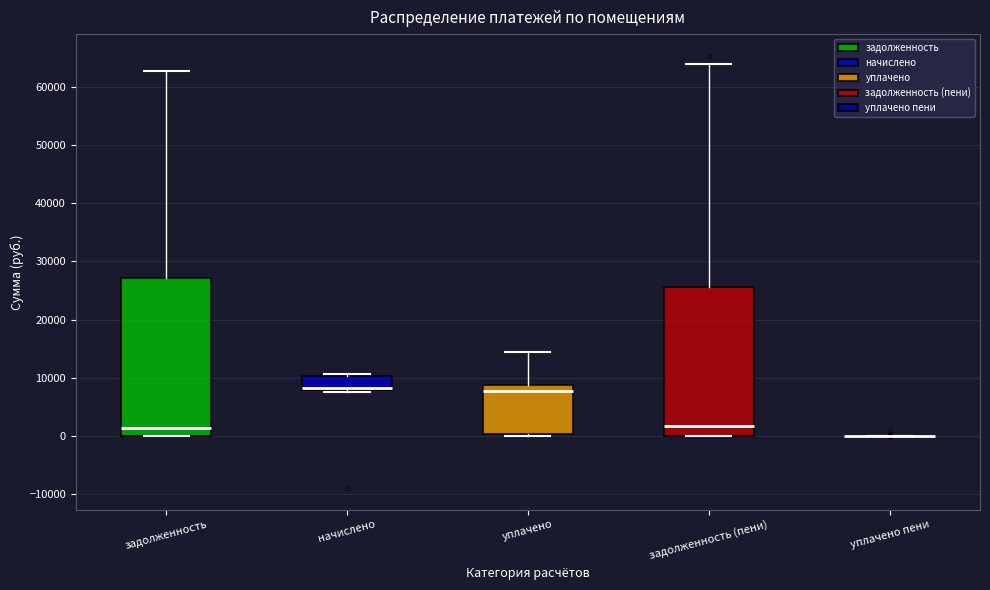

Reading left to right, read every box against the y-axis: the position of its median line, the range the box covers, and the ends of its whiskers. The values are not printed on the chart, so give them approximately, as read against the axis.

задолженность: median 1000, box 0 to 27000, whiskers 0 to 63000
начислено: median 8000 (just above the box's lower edge), box 8000 to 10000, whiskers 8000 to 11000
уплачено: median 8000, box 0 to 9000, whiskers 0 (just below the box's lower edge) to 14000
задолженность (пени): median 2000, box 0 to 26000, whiskers 0 to 64000
уплачено пени: box collapsed to a line at 0, whiskers 0 to 0